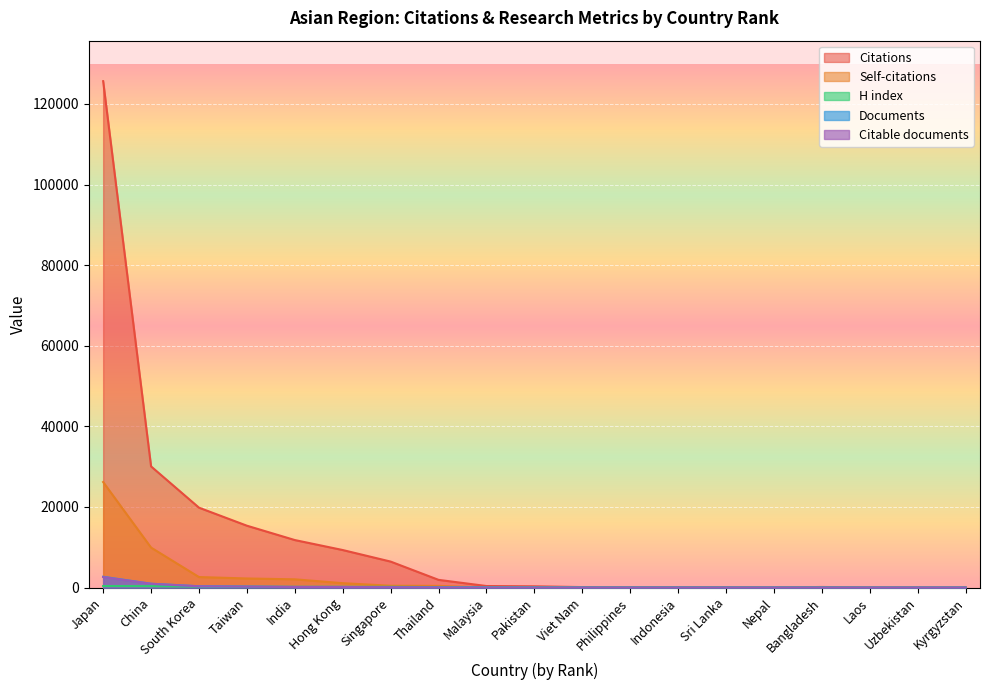

At Laos, list the series in order from smallest to largest.

Documents, Citable documents, Self-citations, H index, Citations